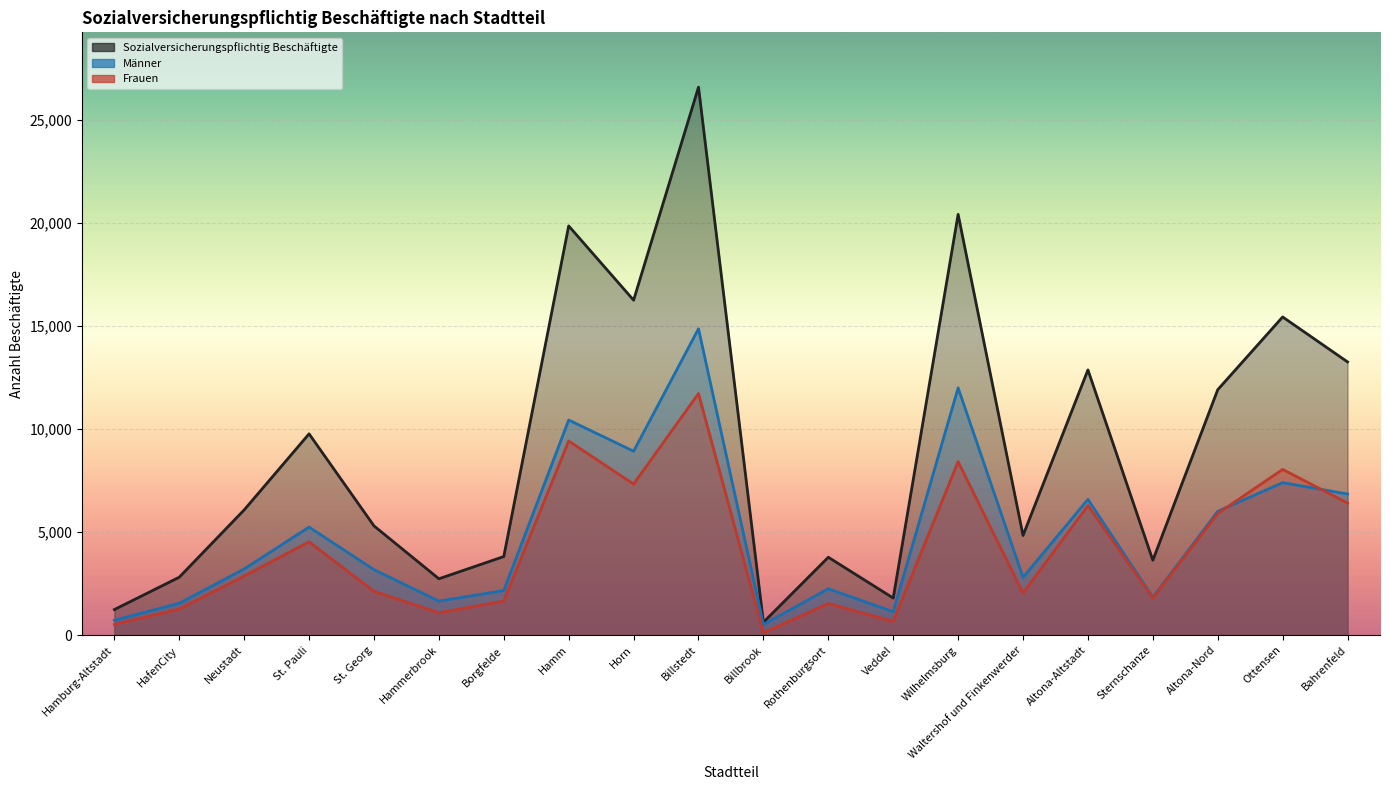

Reading left to right, list all the values displayed in this chart.

Männer: 720	1545	3213	5243	3178	1649	2165	10442	8928	14875	512	2249	1136	12004	2801	6590	1836	6009	7402	6851
Frauen: 520	1266	2866	4529	2125	1086	1650	9425	7334	11730	111	1531	664	8424	2037	6288	1798	5906	8045	6413
Sozialversicherungspflichtig Beschäftigte: 1240	2811	6079	9772	5303	2735	3815	19867	16262	26605	623	3780	1800	20428	4838	12878	3634	11915	15447	13264